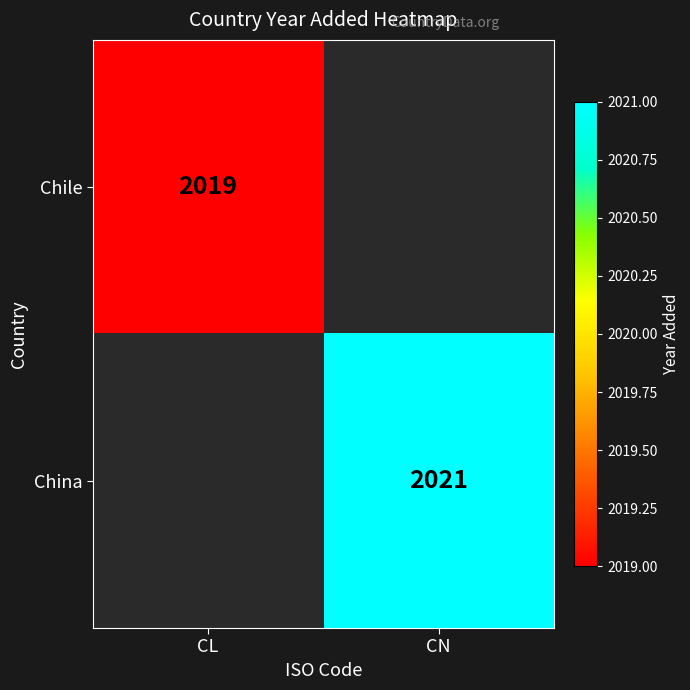

The value of China at CN is 3626. True or false?

False